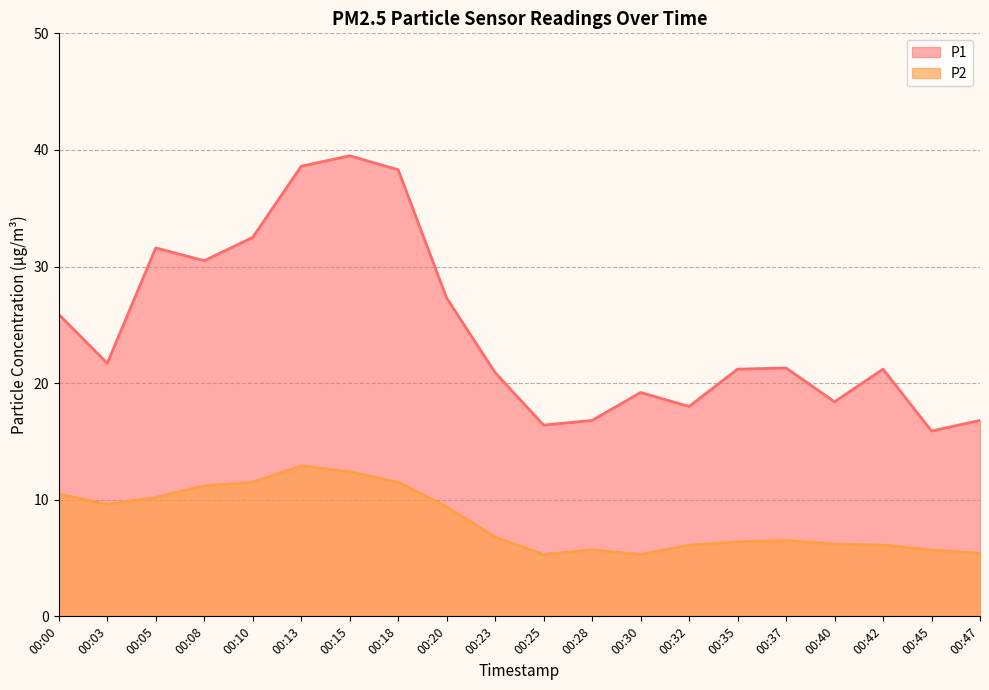

What are all the series names shown in the legend?

P1, P2